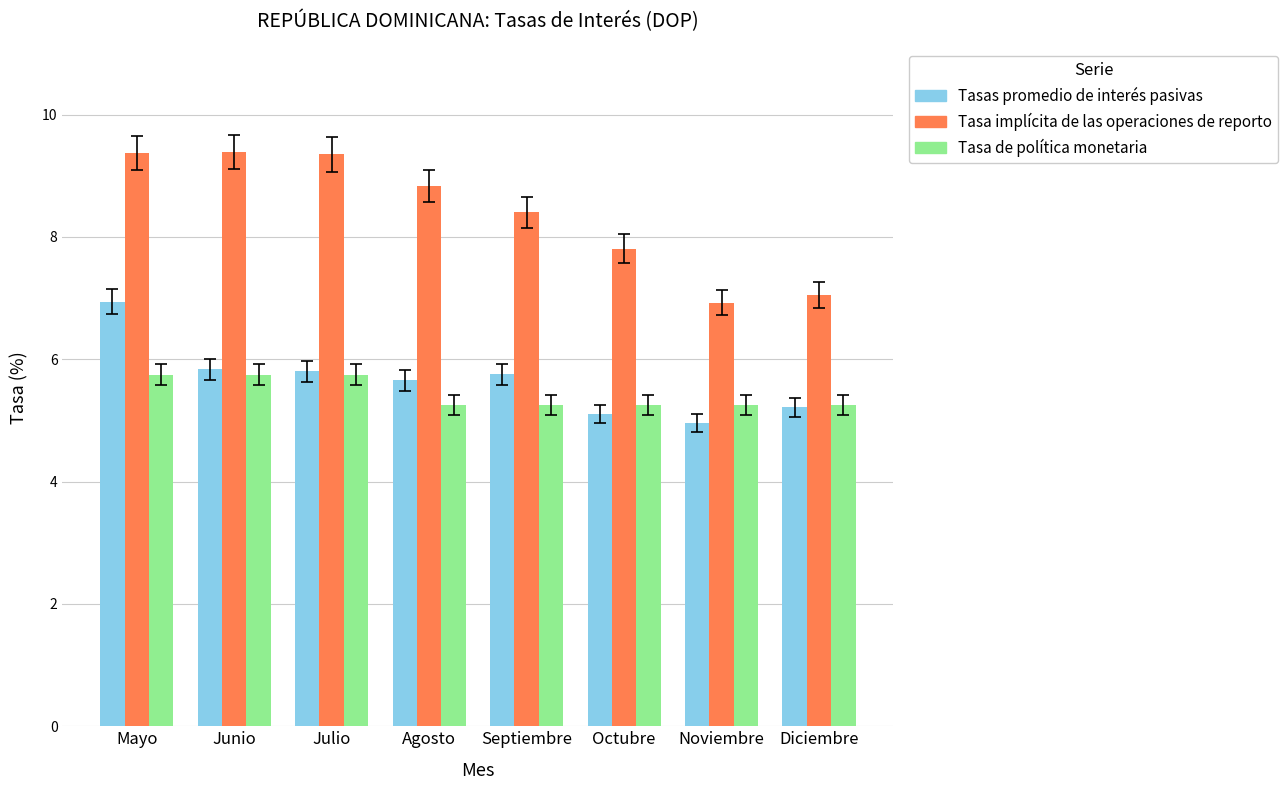

Which series has the widest spread of values?

Tasa implícita de las operaciones de reporto